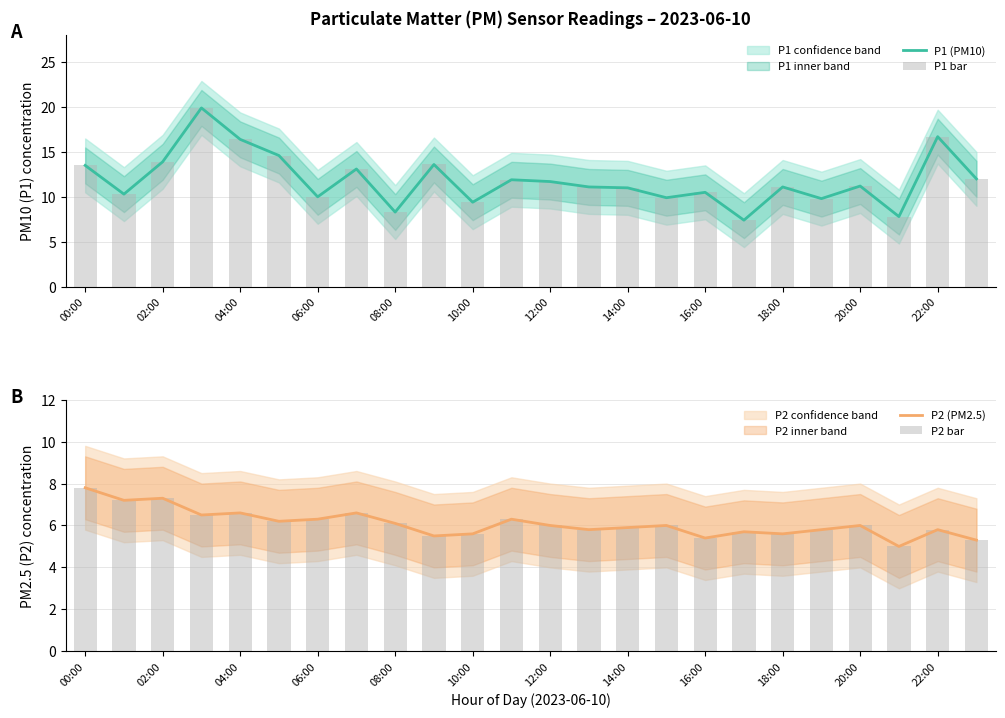

Reading right to left, extract all data points from this chart.

P1 (PM10): 12.0	16.7	7.8	11.2	9.8	11.1	7.4	10.5	9.9	11.0	11.1	11.7	11.9	9.4	13.6	8.3	13.1	10.0	14.6	16.4	19.9	13.9	10.3	13.5
P1 bar: 12.0	16.7	7.8	11.2	9.8	11.1	7.4	10.5	9.9	11.0	11.1	11.7	11.9	9.4	13.6	8.3	13.1	10.0	14.6	16.4	19.9	13.9	10.3	13.5
P2 (PM2.5): 5.3	5.8	5.0	6.0	5.8	5.6	5.7	5.4	6.0	5.9	5.8	6.0	6.3	5.6	5.5	6.1	6.6	6.3	6.2	6.6	6.5	7.3	7.2	7.8
P2 bar: 5.3	5.8	5.0	6.0	5.8	5.6	5.7	5.4	6.0	5.9	5.8	6.0	6.3	5.6	5.5	6.1	6.6	6.3	6.2	6.6	6.5	7.3	7.2	7.8